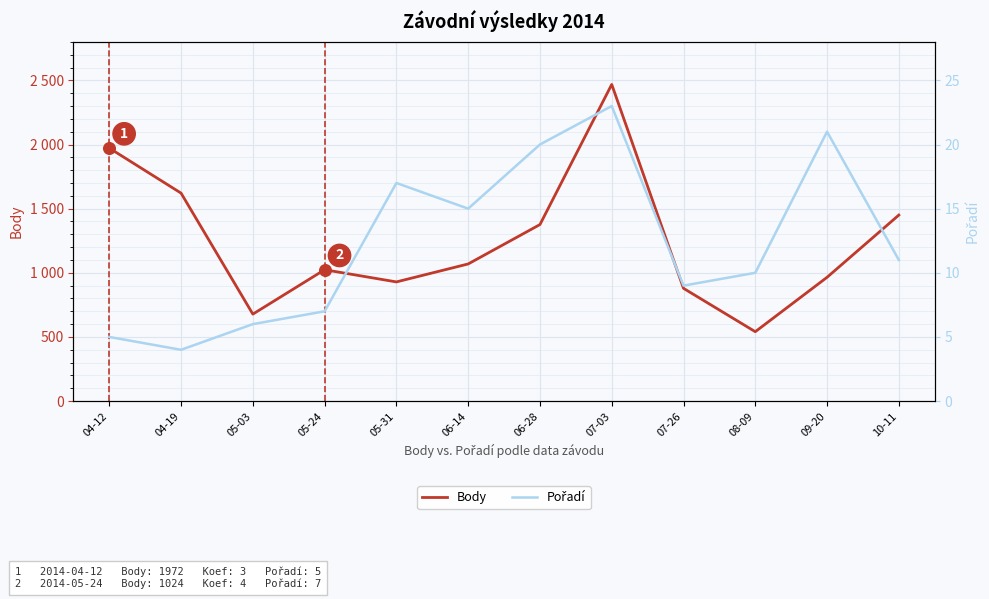

Which series contains the highest Y value?

Body